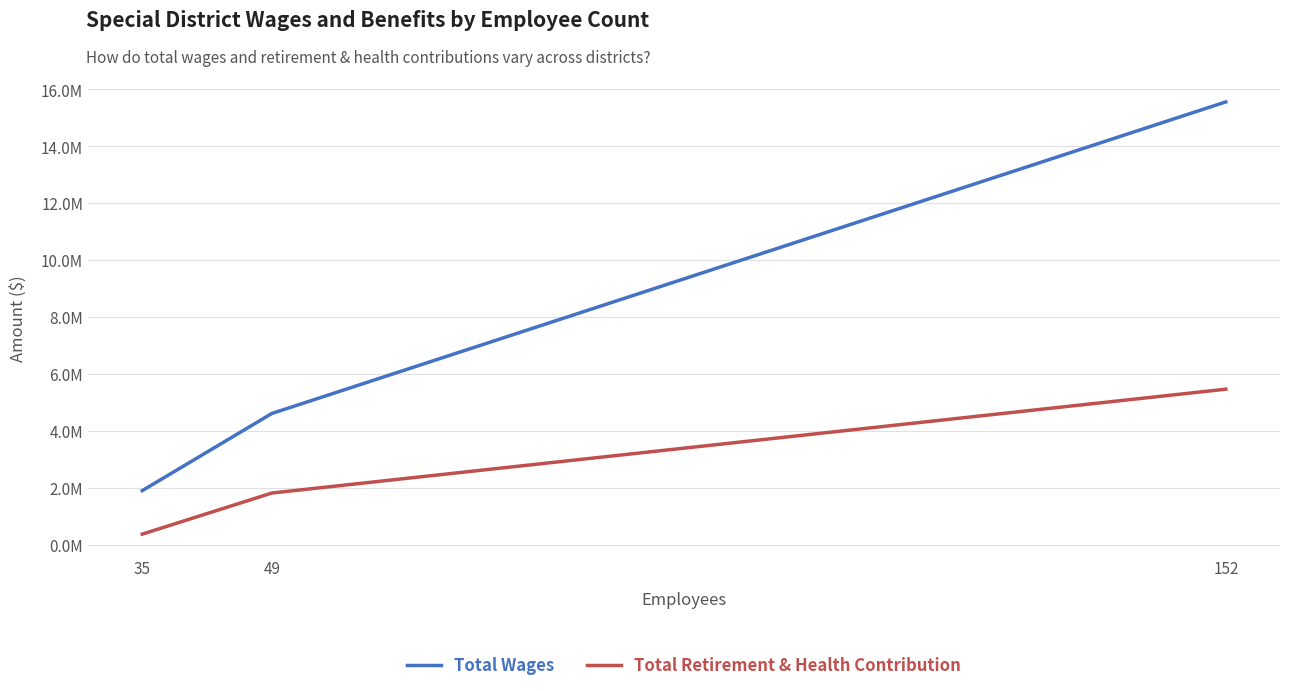

True or false: Total Wages has a value of 2872073 at 35.

False